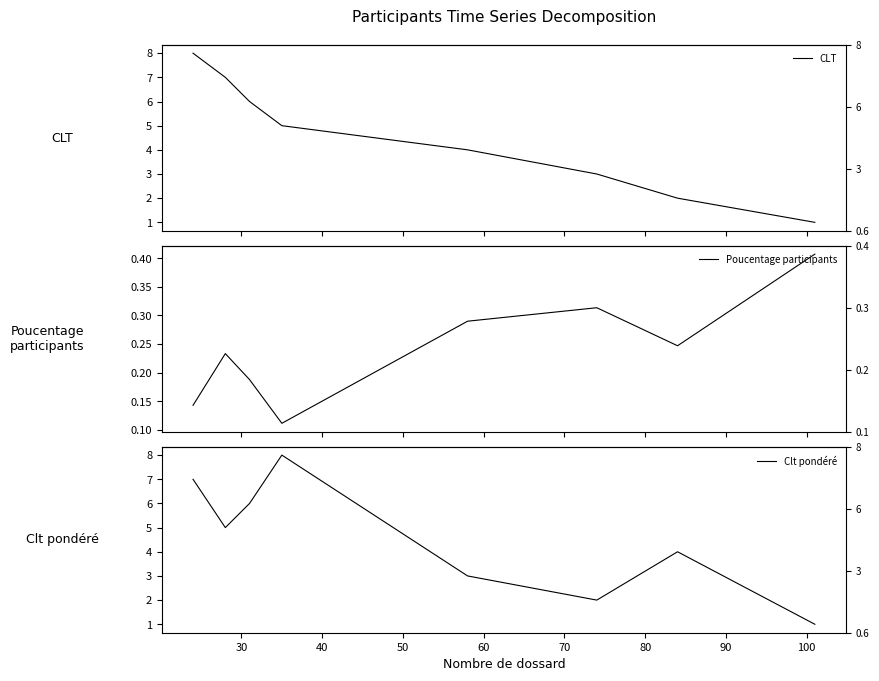

What is the difference between the maximum and minimum values in the Clt pondéré series?

7.0